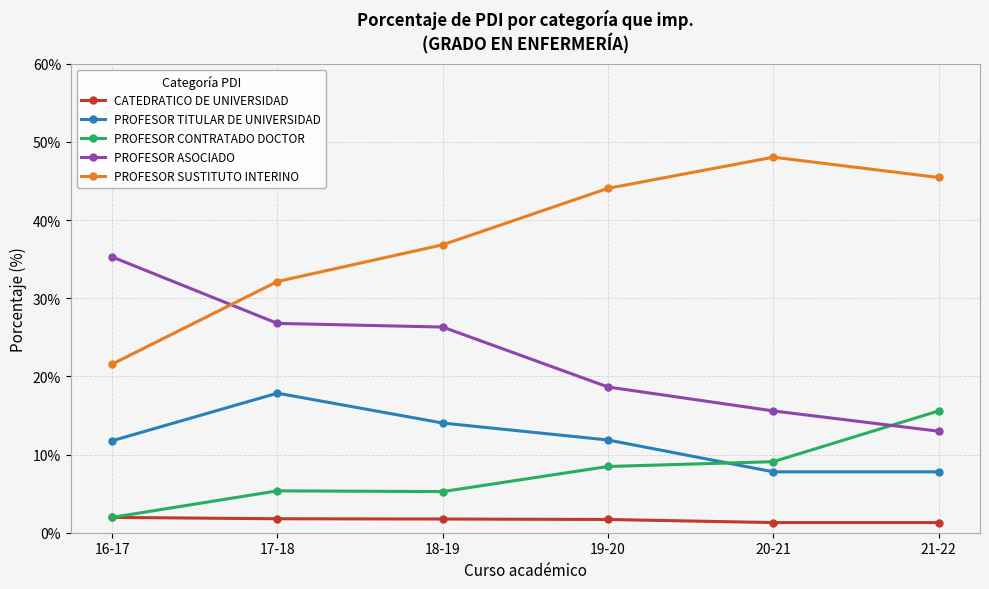

The PROFESOR ASOCIADO series shows 47.0 at 16-17. True or false?

False